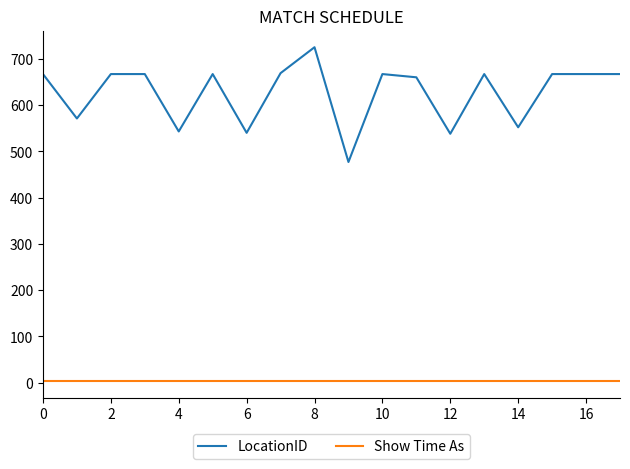

Which series has the largest total across all categories?

LocationID